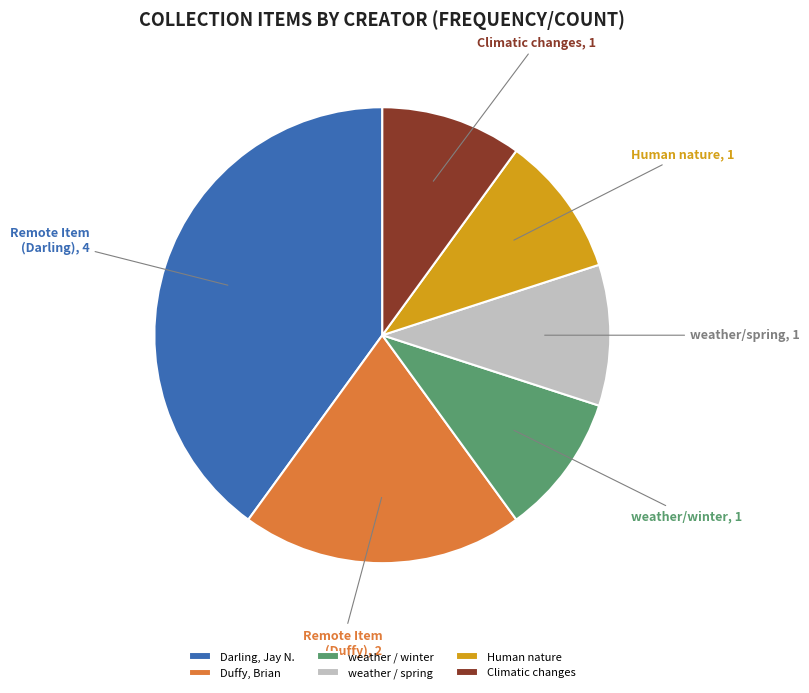

Between weather / spring and Darling, Jay N., which is larger?

Darling, Jay N.